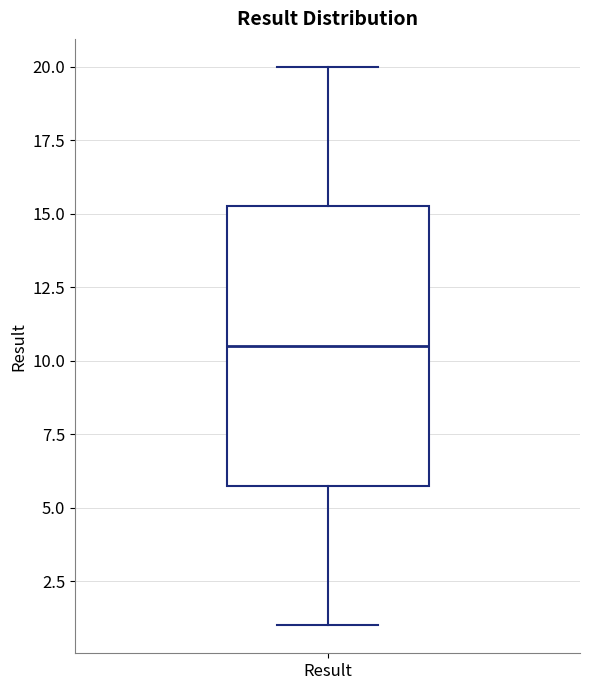

Read this box plot against the y-axis: the position of the median line, the range covered by the box, and the ends of both whiskers. The values are not printed on the chart, so give them approximately, as read against the axis.

median 10.5, box 6.0 to 15.5, whiskers 1.0 to 20.0